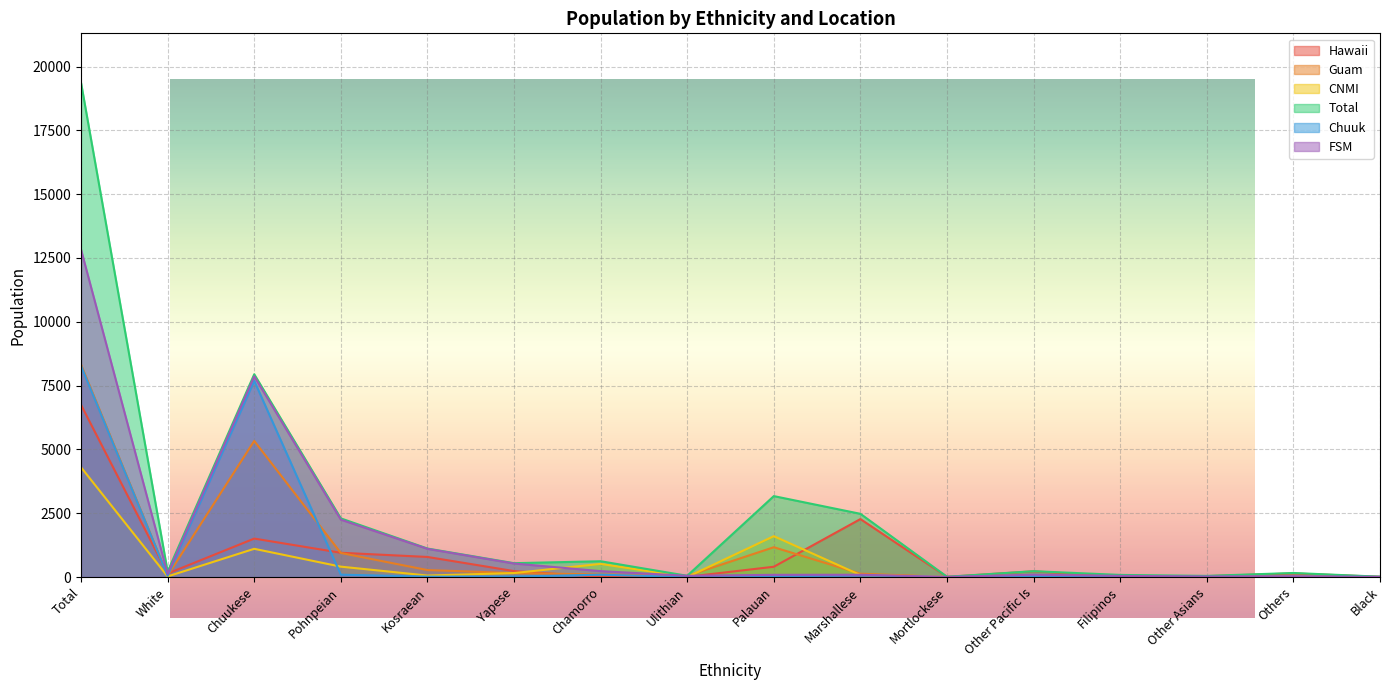

What is the difference between the FSM values at White and Other Pacific Is?

28